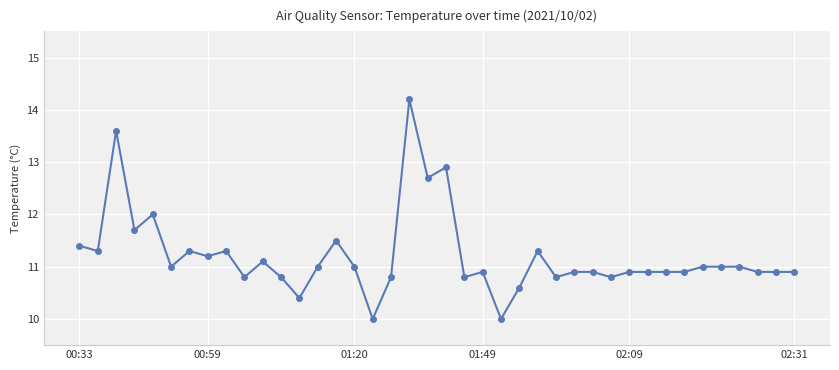

How many values are below 11?

20